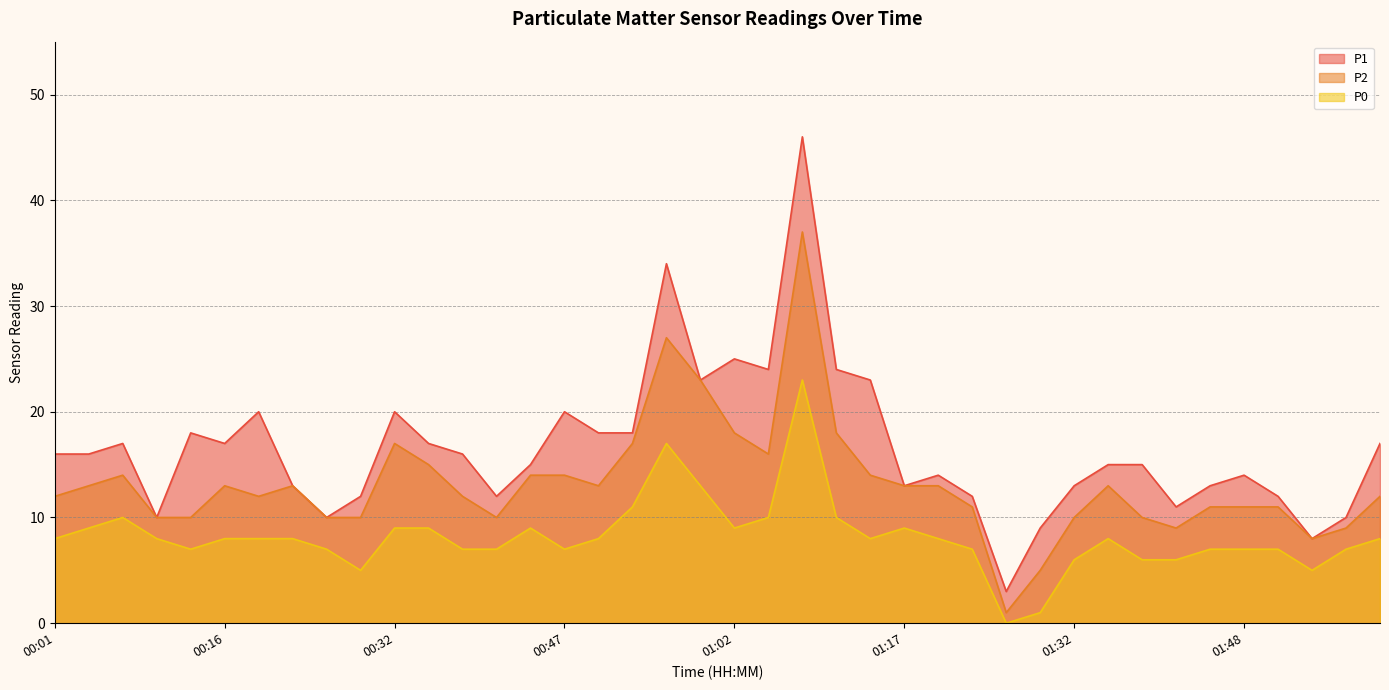

At how many categories does at least one series exceed 16?

17